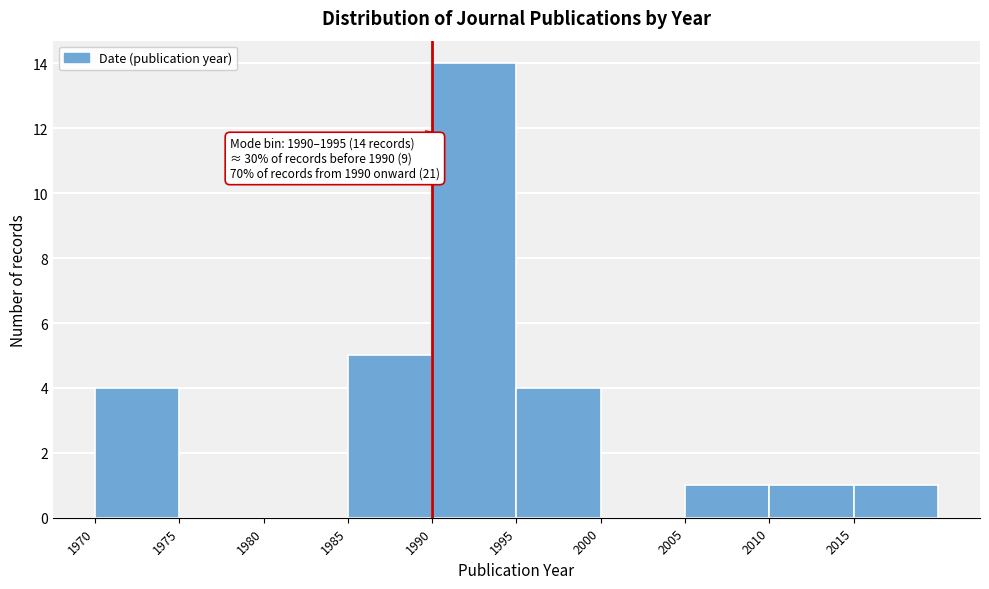

Over which range of the x-axis is the bar tallest?

1990 to 1995